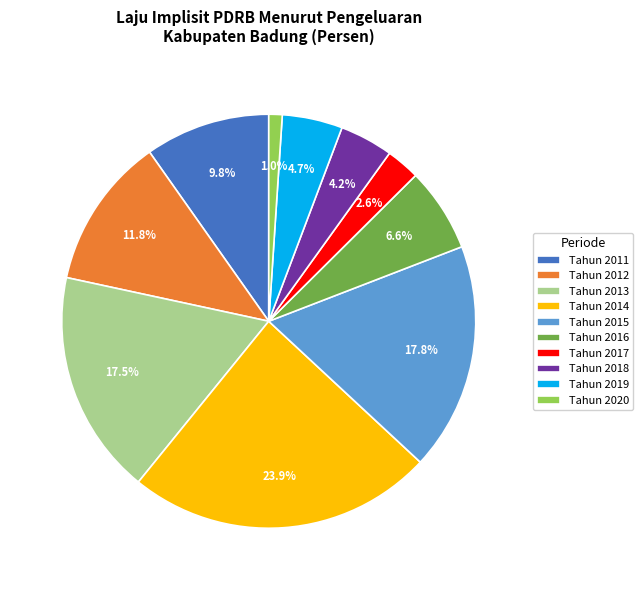

Combined, what portion of the pie is Tahun 2015 and Tahun 2012?

29.6%